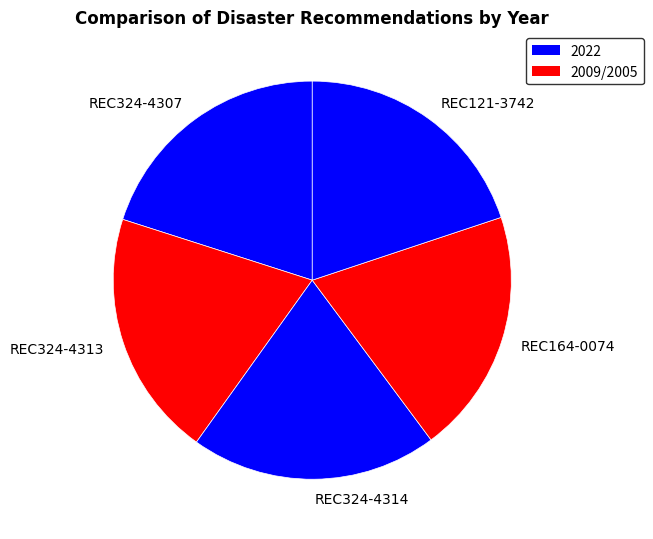

Is it true that REC324-4314 is 20% of the pie?

True